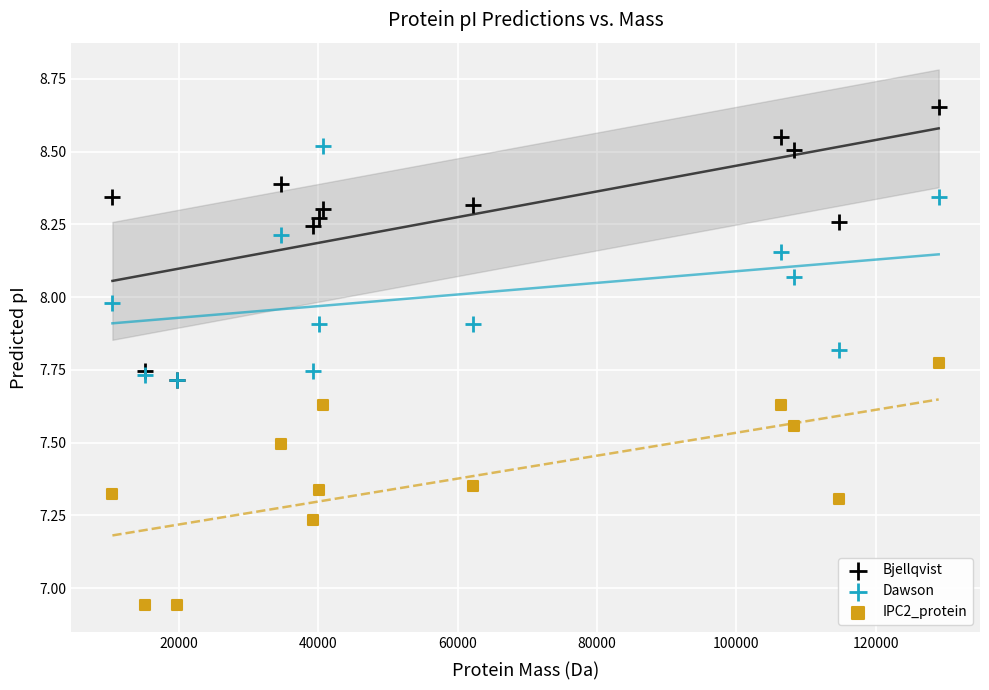

What are all the series names shown in the legend?

Bjellqvist, Dawson, IPC2_protein